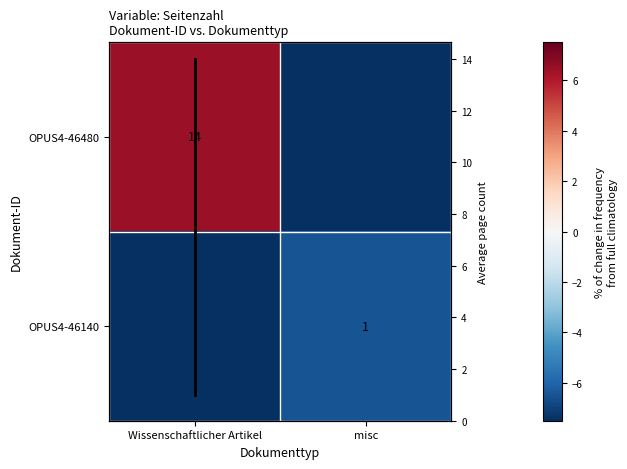

Read the OPUS4-46480 value at misc.

-7.5